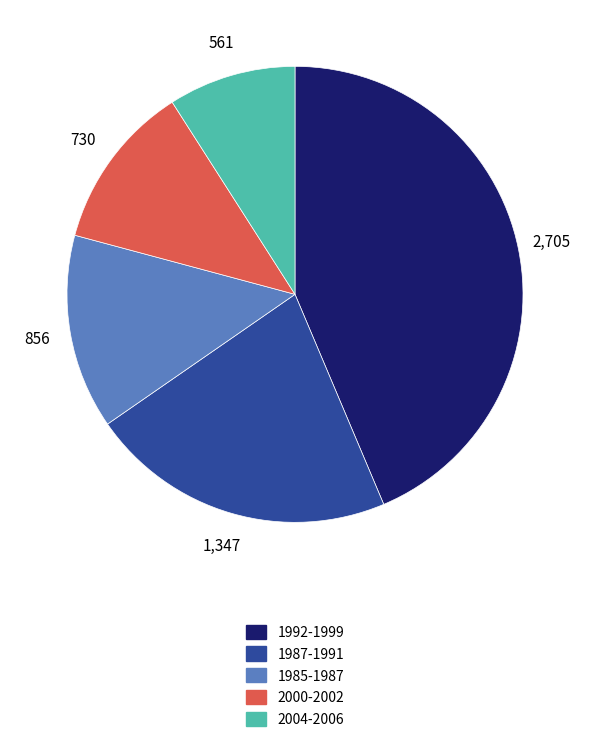

Which slice is the largest?

1992-1999